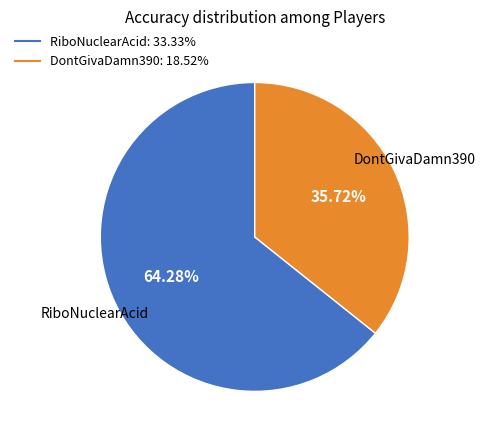

Is it true that RiboNuclearAcid is 64% of the pie?

True